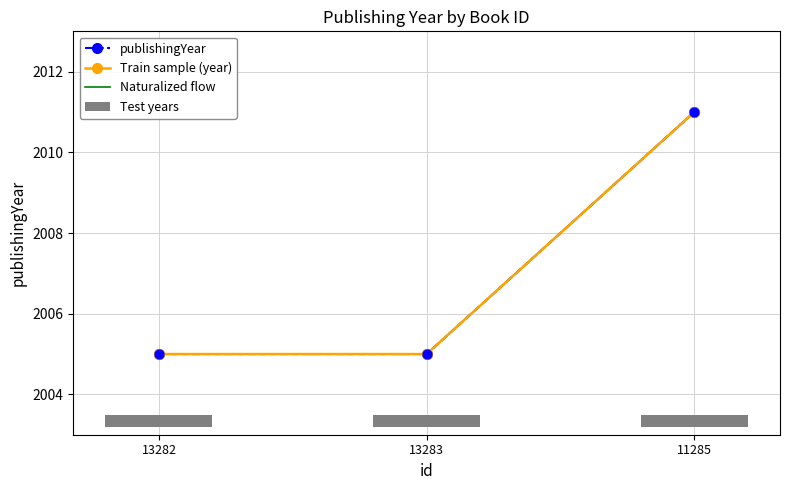

At which category is the sum across all series the highest?

11285